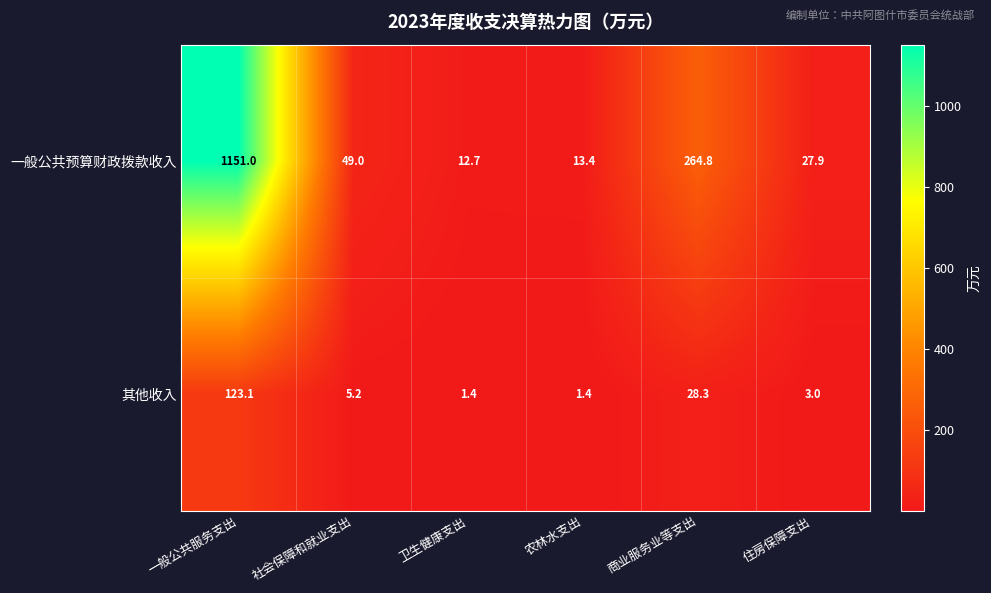

What is the greatest value displayed?

1151.0